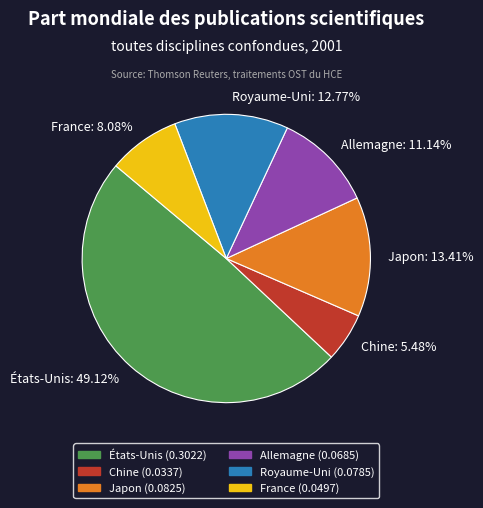

To the nearest percent, what percentage of the pie is Chine?

5%